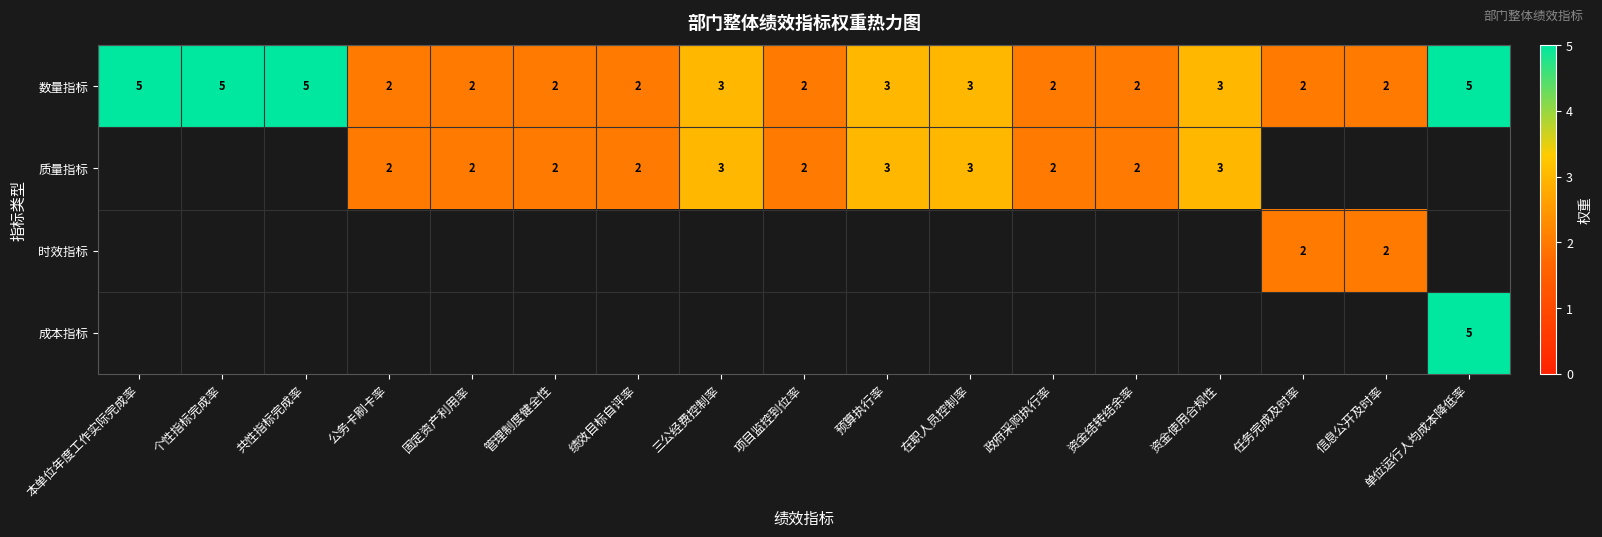

Which category has the highest value across all series?

本单位年度工作实际完成率